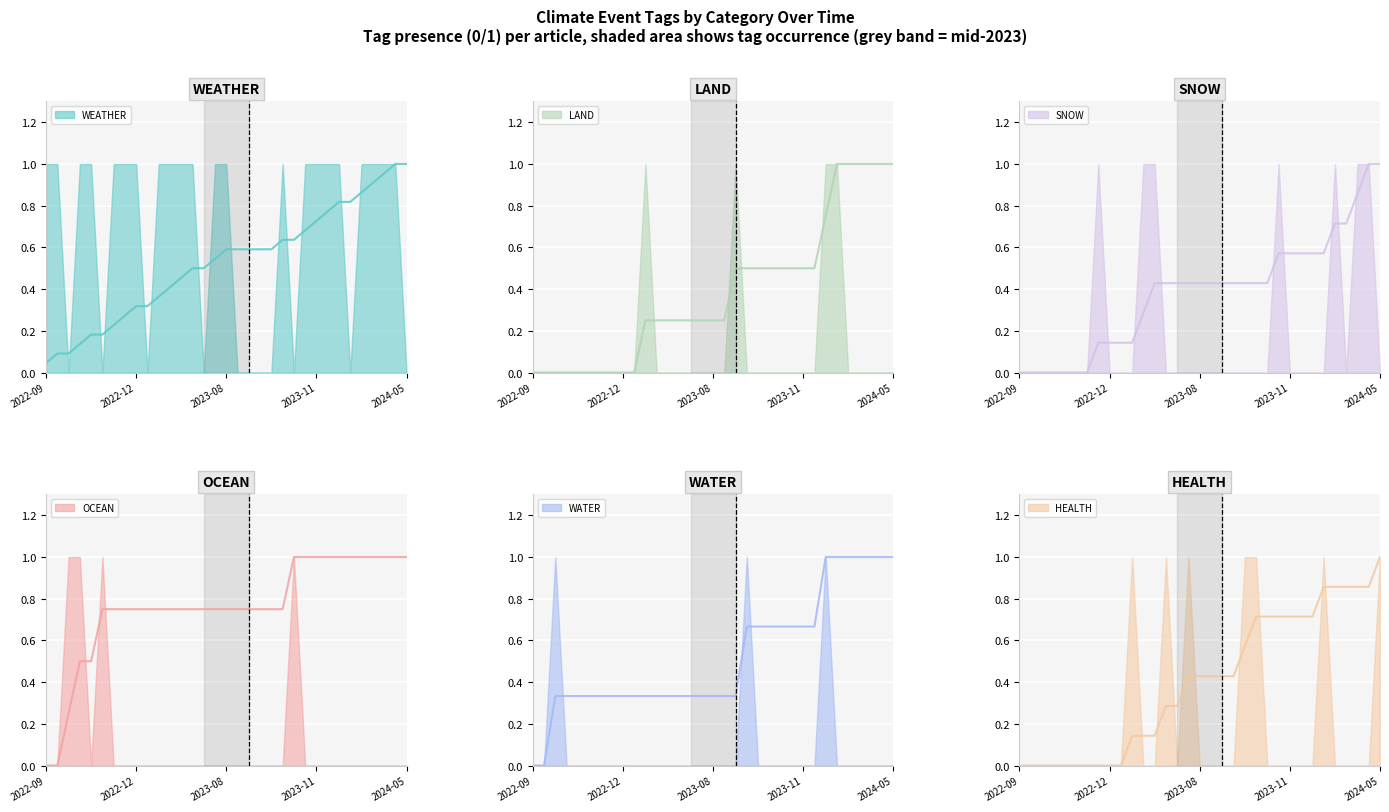

What is the label of the 18th point from the right?

15